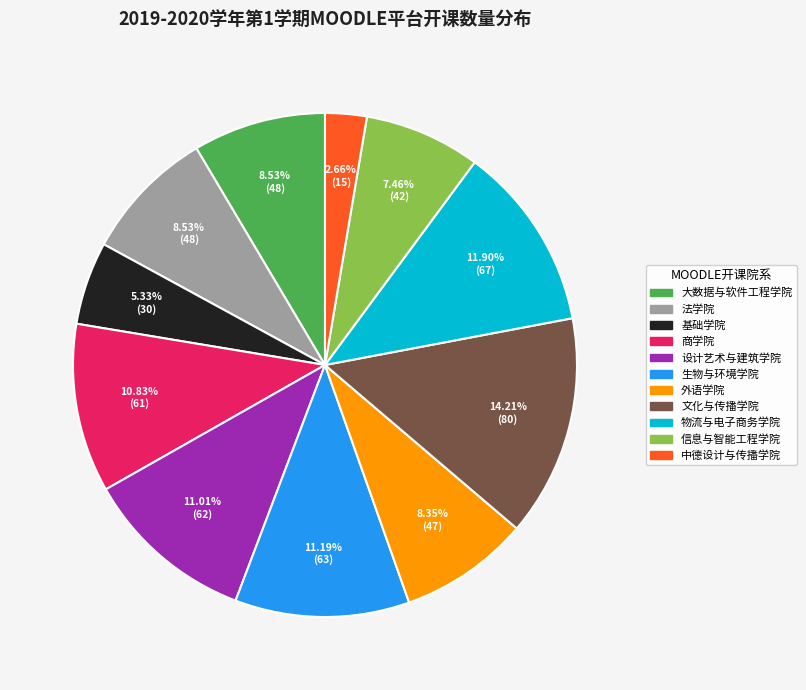

To the nearest percent, what portion does 大数据与软件工程学院 represent?

9%